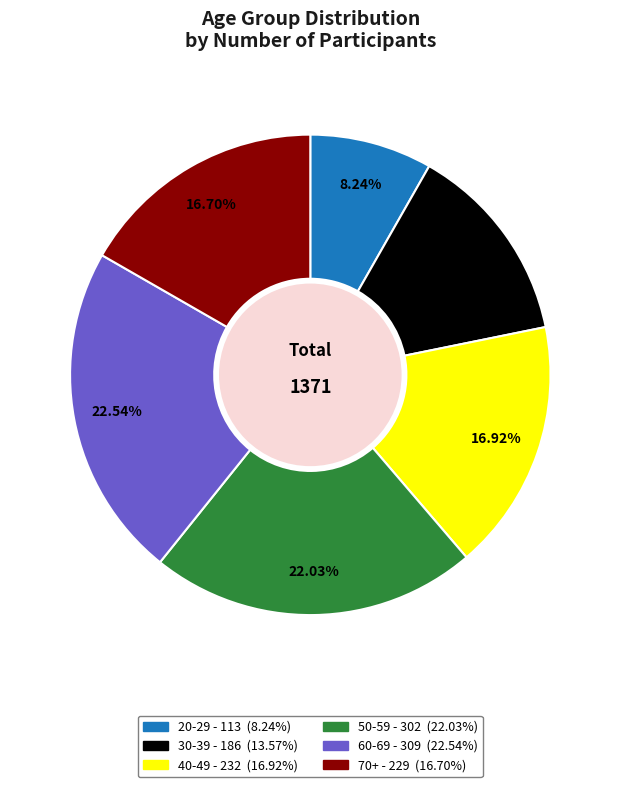

Which category has the smallest portion of the pie?

20-29